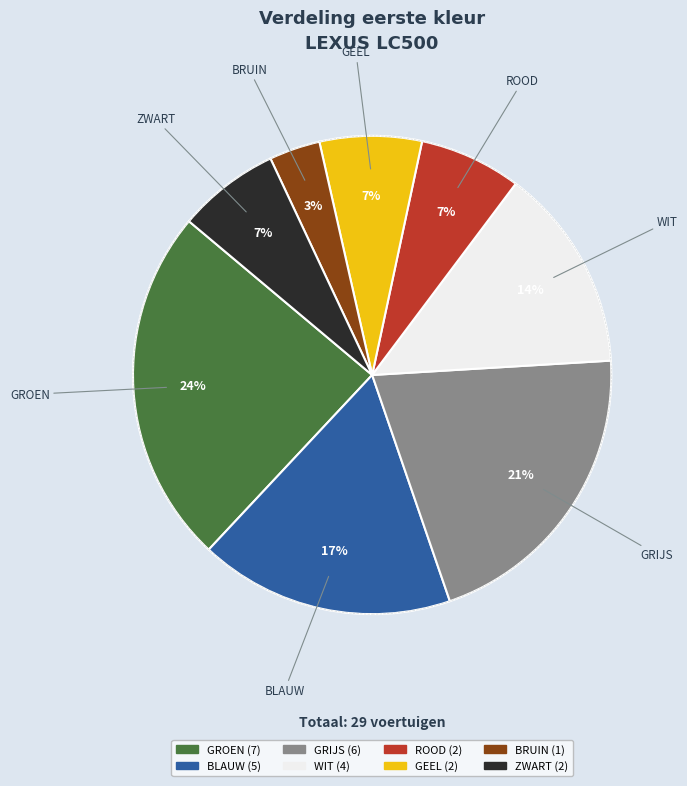

Is there any slice that represents more than half of the pie?

No